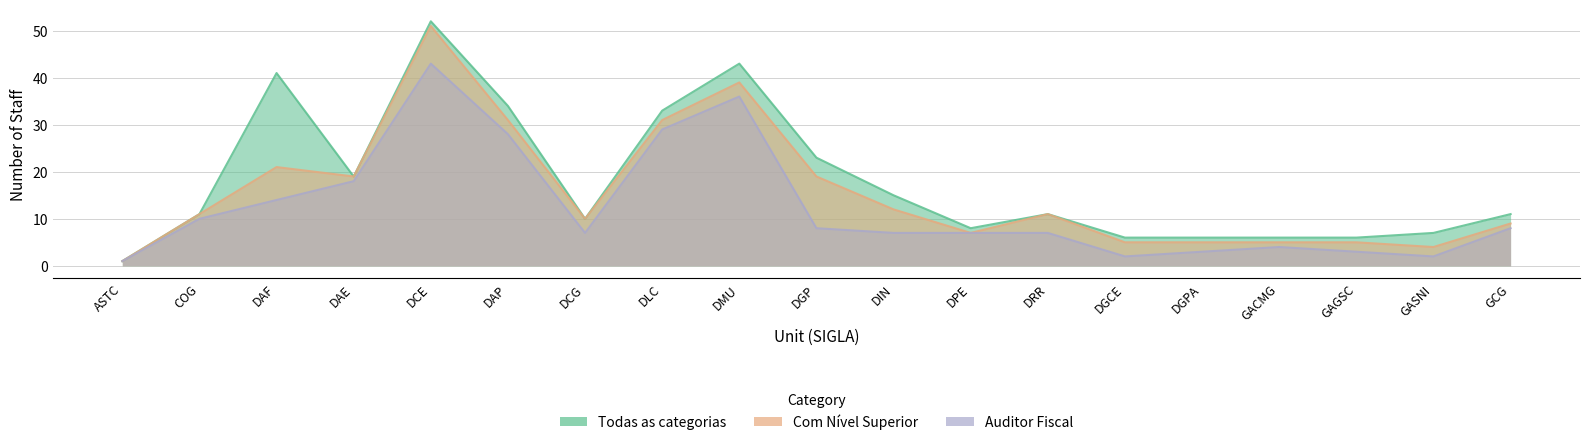

True or false: Auditor Fiscal (Qte.) has more than 0 interior local peaks.

True